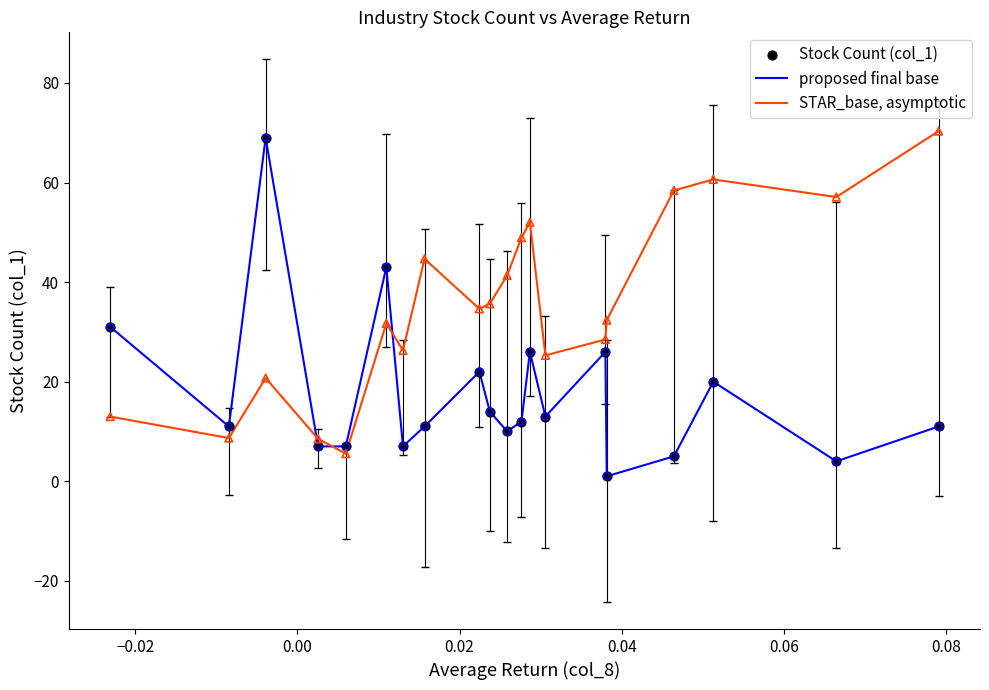

True or false: proposed final base and STAR_base, asymptotic cross at least once.

True